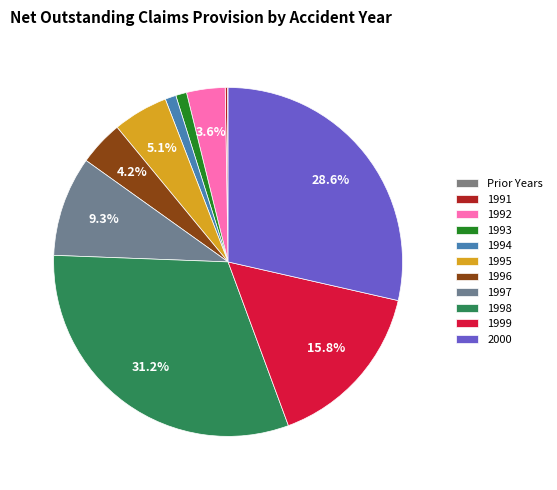

Is there any slice that represents more than half of the pie?

No